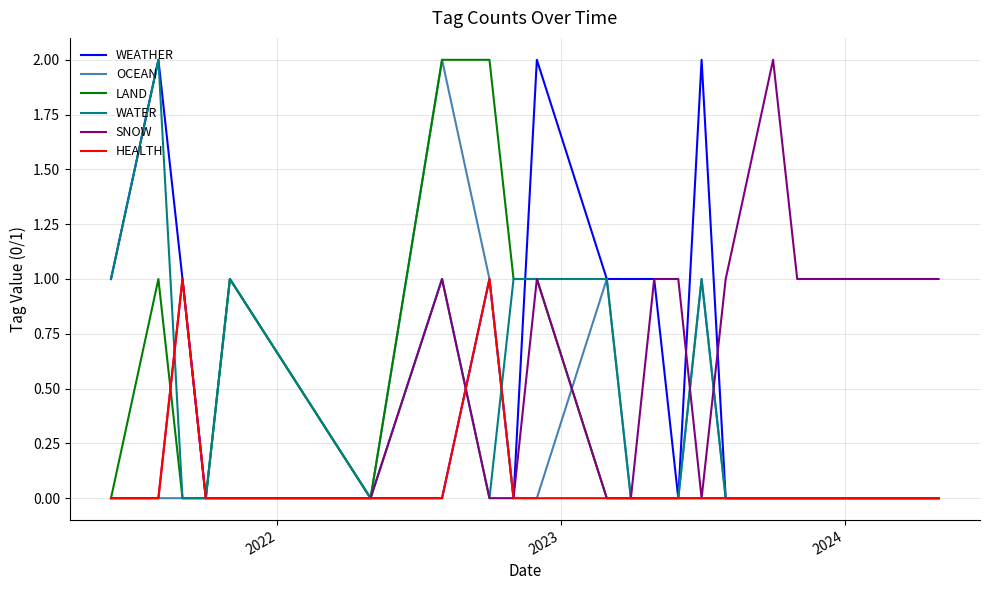

List the series in order of their peak value, lowest first.

HEALTH, WEATHER, OCEAN, LAND, WATER, SNOW